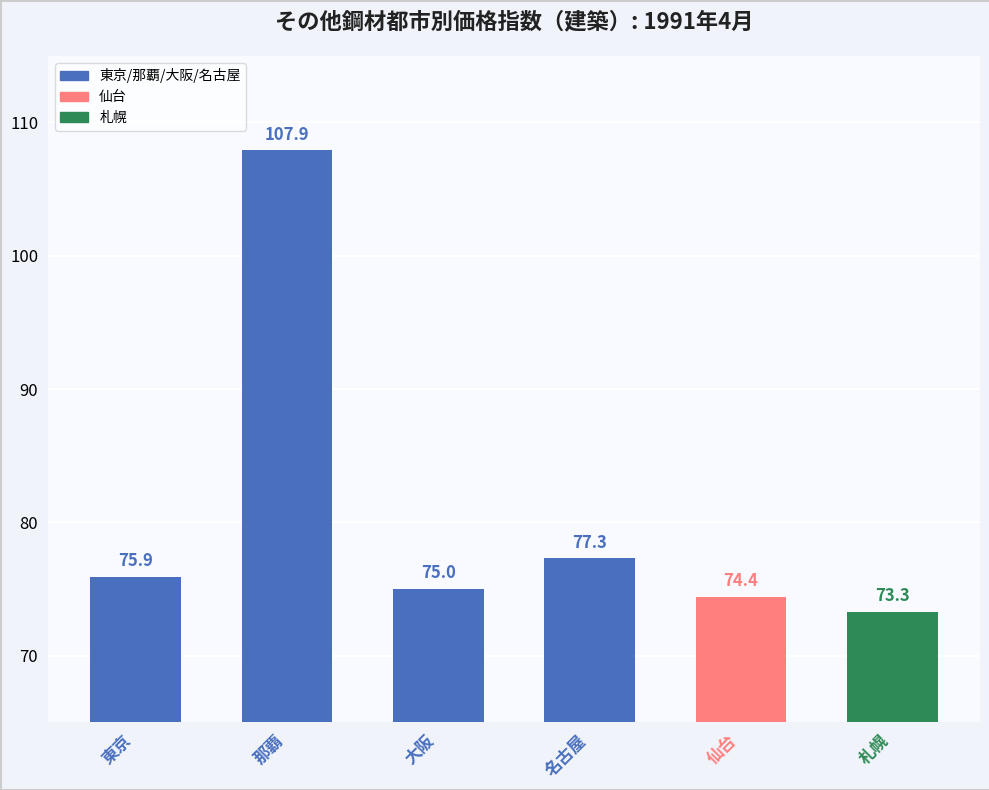

What is the average value?

80.6